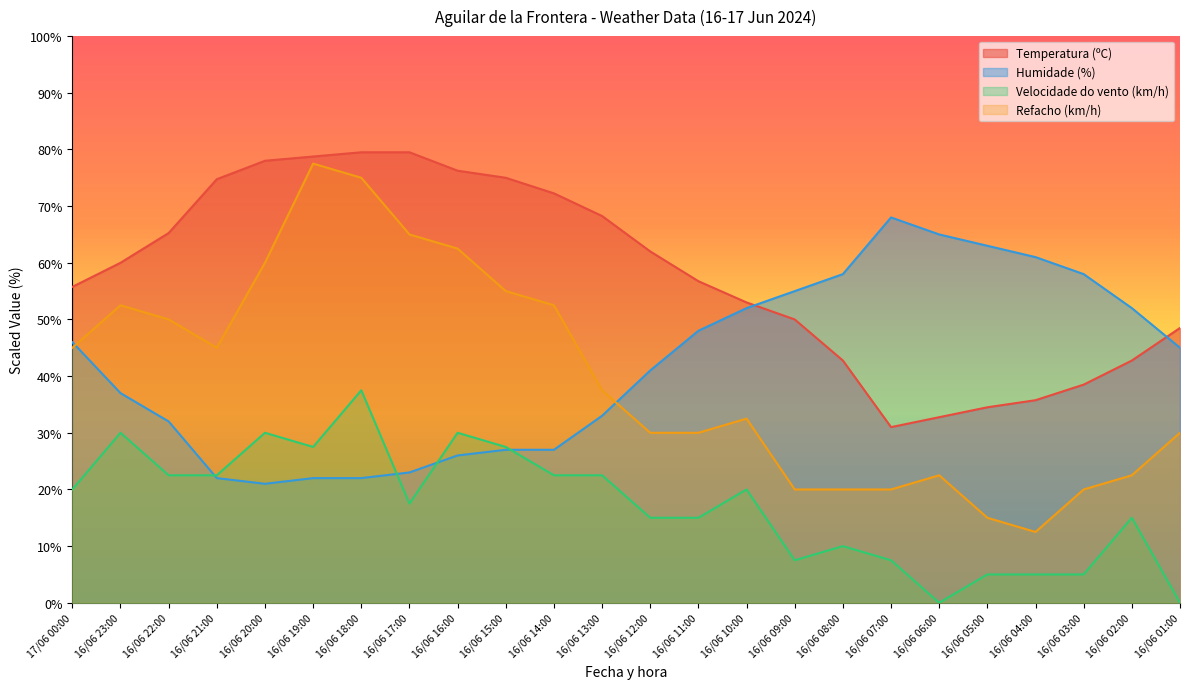

Reading left to right, list all the values displayed in this chart.

Temperatura (ºC): 55.8	60.0	65.3	74.8	78.0	78.8	79.5	79.5	76.2	75.0	72.2	68.2	62.0	56.8	53.0	50.0	42.8	31.0	32.8	34.5	35.8	38.5	42.8	48.5
Humidade (%): 46.0	37.0	32.0	22.0	21.0	22.0	22.0	23.0	26.0	27.0	27.0	33.0	41.0	48.0	52.0	55.0	58.0	68.0	65.0	63.0	61.0	58.0	52.0	45.0
Velocidade do vento (km/h): 20.0	30.0	22.5	22.5	30.0	27.5	37.5	17.5	30.0	27.5	22.5	22.5	15.0	15.0	20.0	7.5	10.0	7.5	0.0	5.0	5.0	5.0	15.0	0.0
Refacho (km/h): 45.0	52.5	50.0	45.0	60.0	77.5	75.0	65.0	62.5	55.0	52.5	37.5	30.0	30.0	32.5	20.0	20.0	20.0	22.5	15.0	12.5	20.0	22.5	30.0